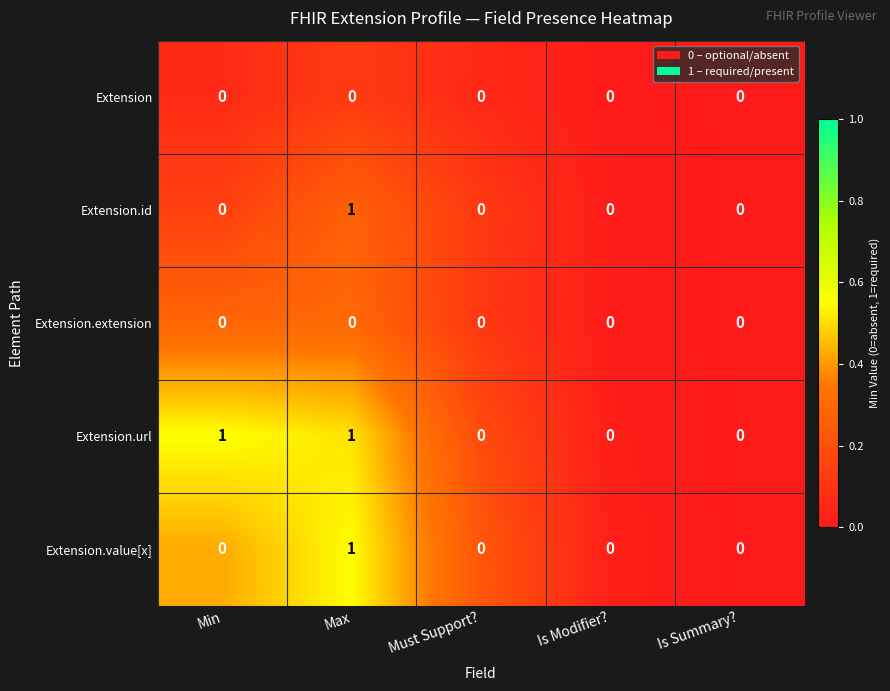

How many Extension.value[x] values are between 0 and 1?

5